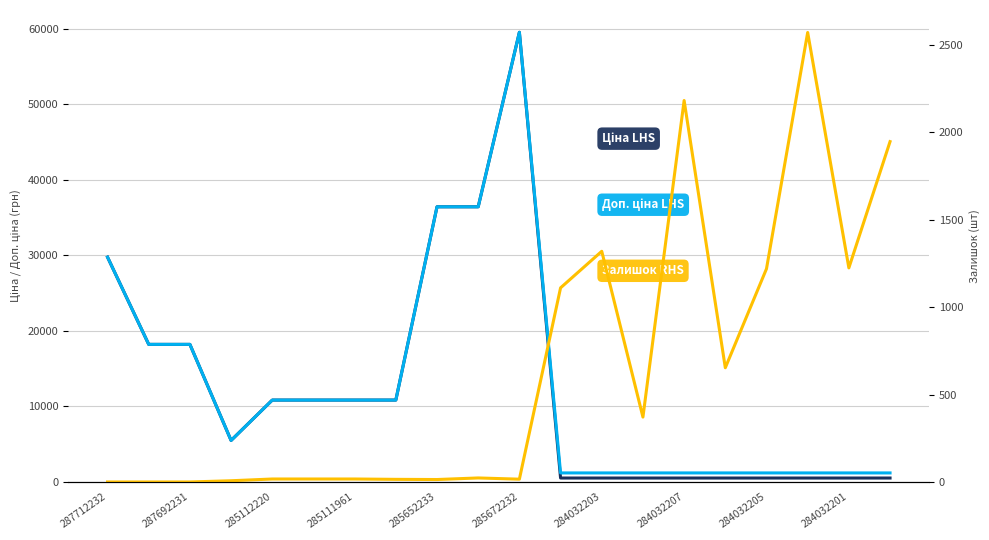

How many values in the Доп. ціна LHS series exceed 10840?

10